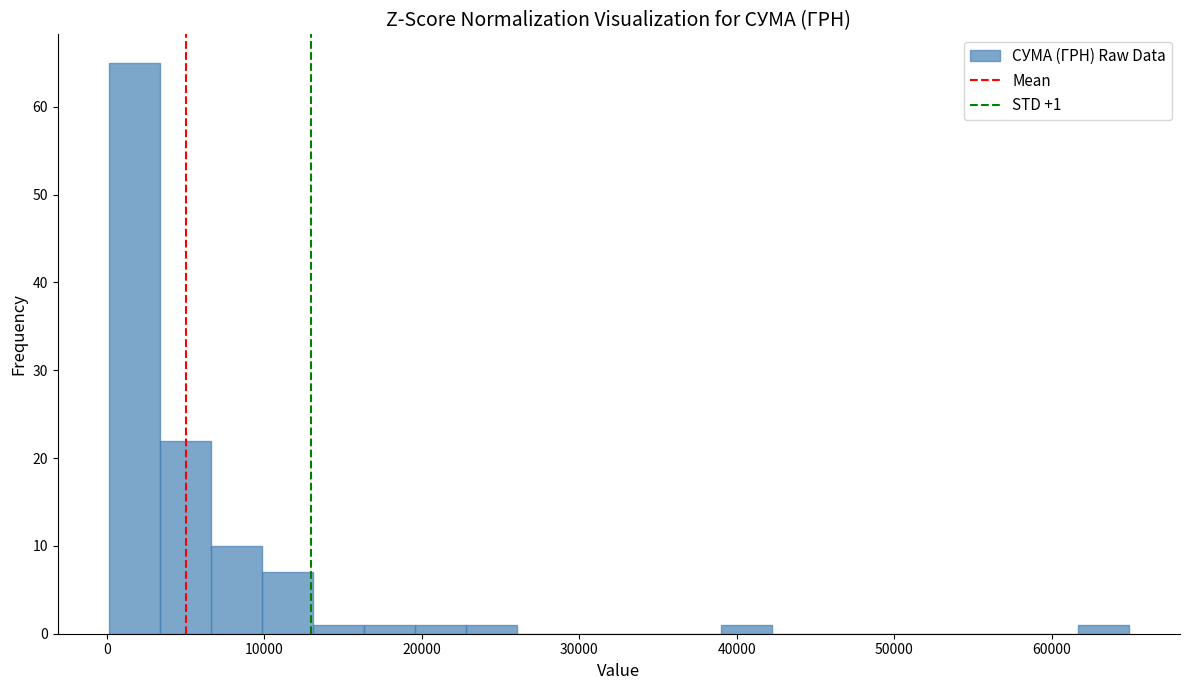

Read against the x-axis, roughly where is the centre of the tallest bar?

2000